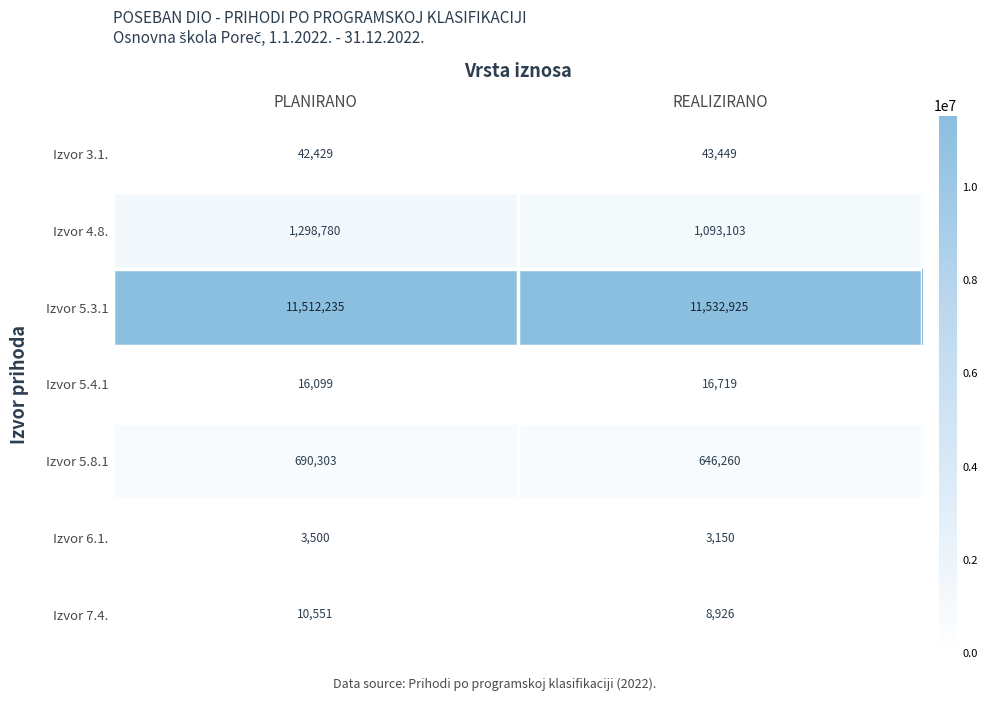

What is the sum of all Izvor 7.4. values?

19477